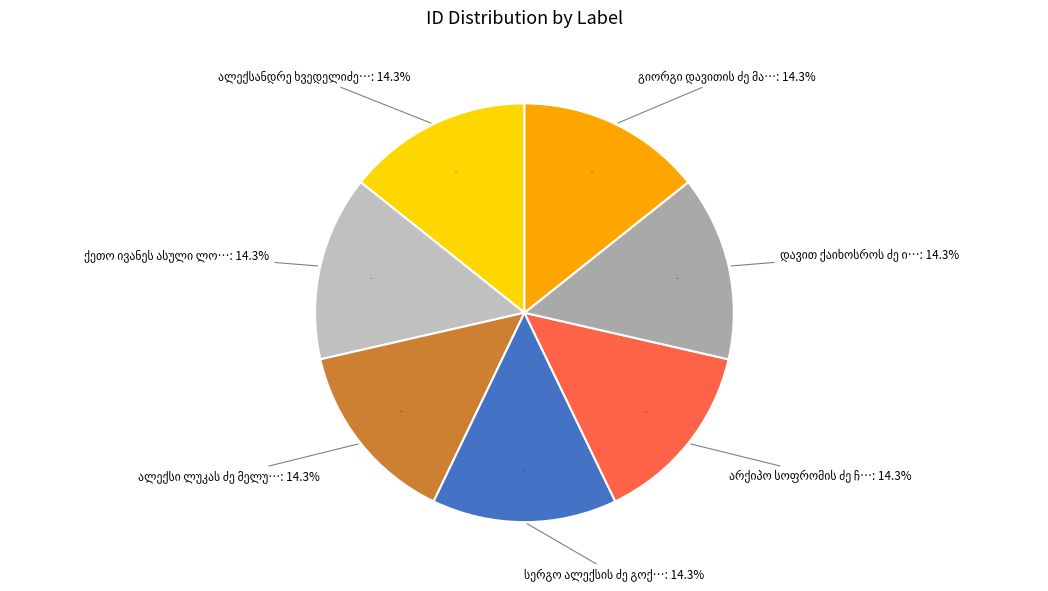

What percentage is NOT represented by არქიპო სოფრომის ძე ჩალაძე?

85.7%